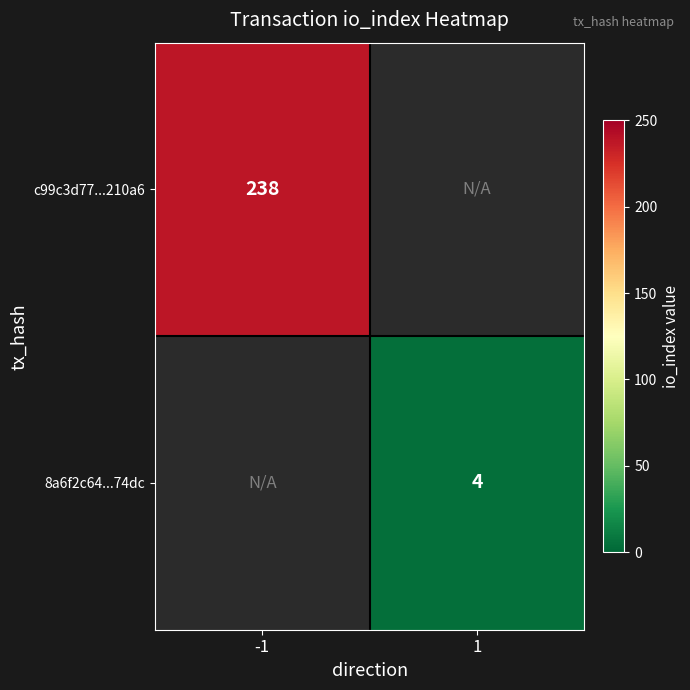

The 8a6f2c64...74dc series shows 5 at 1. True or false?

False